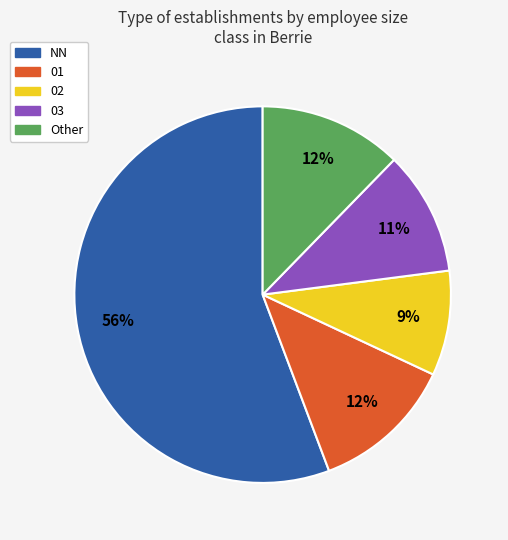

Do NN and Other together represent more than half of the pie?

Yes